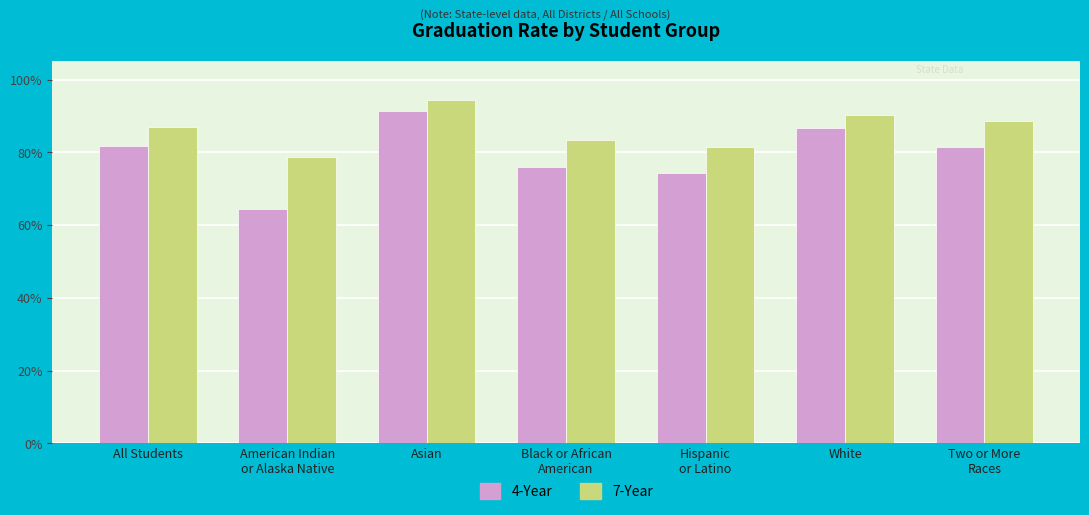

Does the chart contain stacked bars?

No